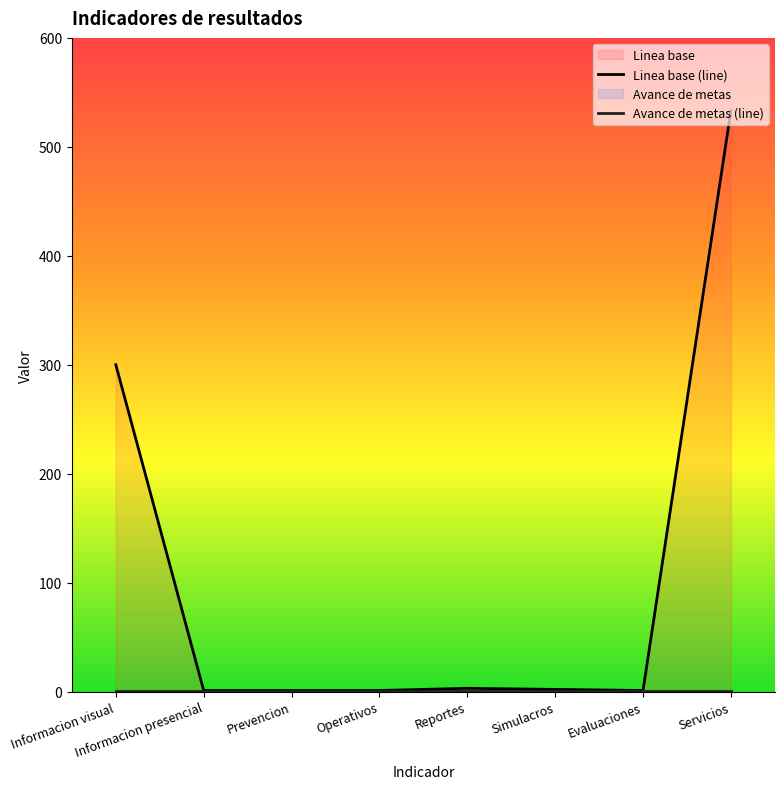

How many values exceed 2?

3